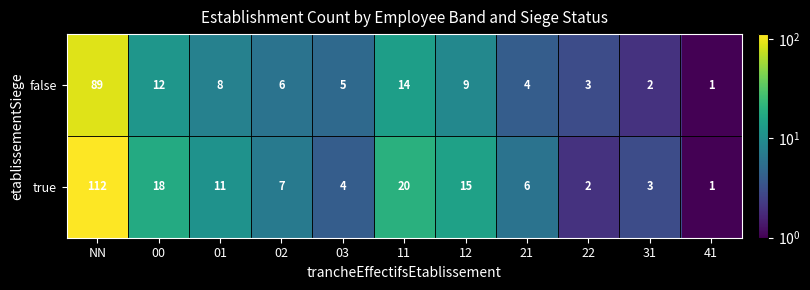

Rank the series at 22 from lowest to highest value.

true, false